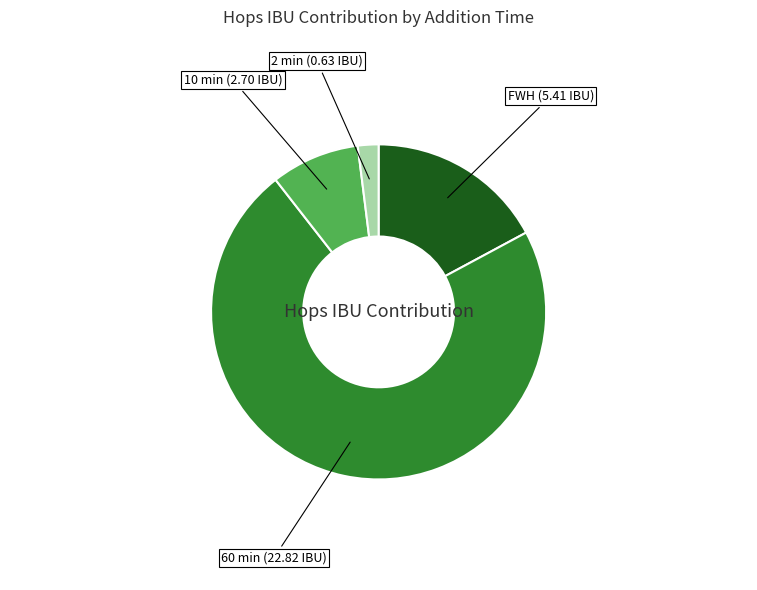

Is there a majority slice in this chart?

Yes